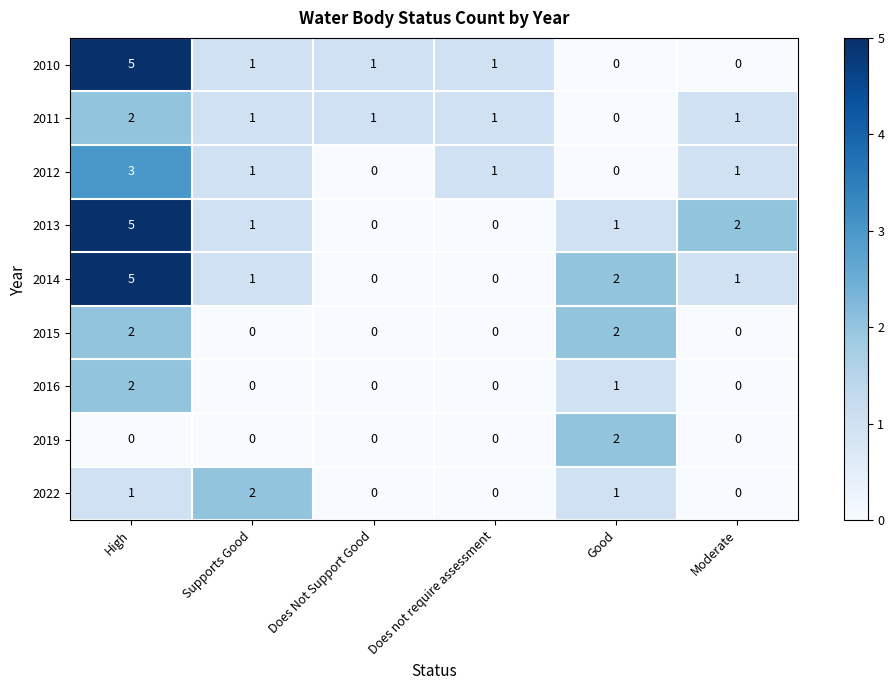

What is the greatest value displayed?

5